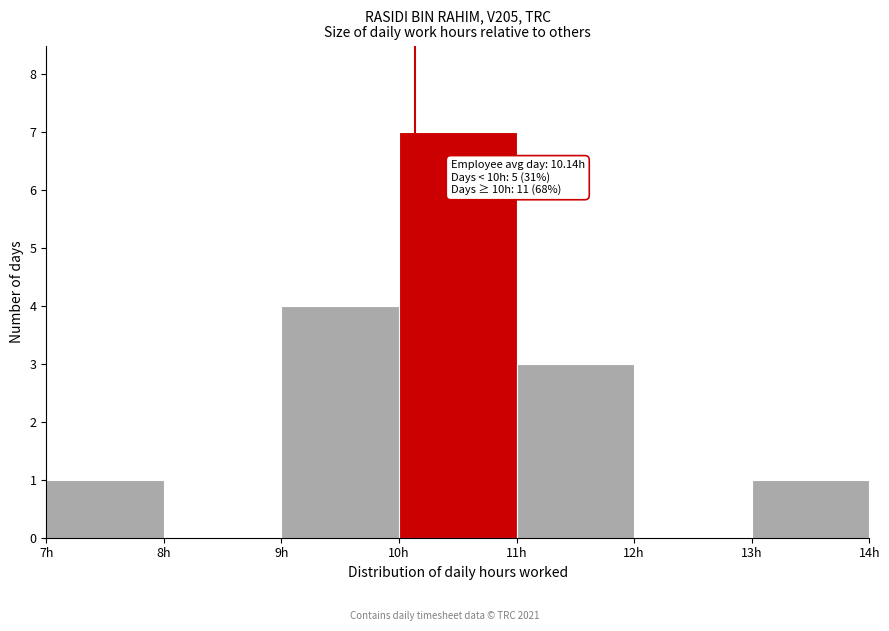

Over which range of the x-axis is the bar tallest?

10 to 11